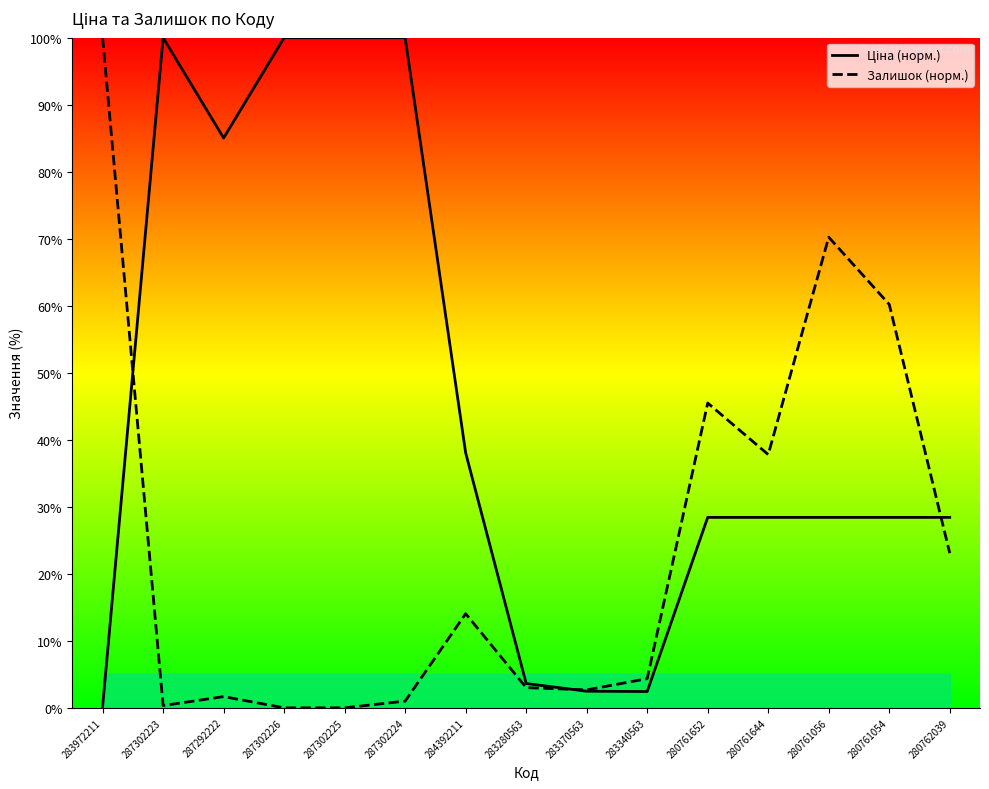

What position from the right is 280761056?

3